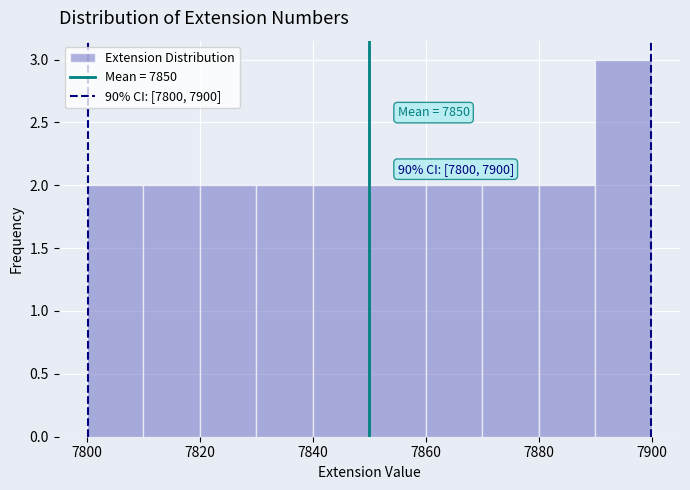

Which range on the x-axis has the tallest bar?

7890 to 7900